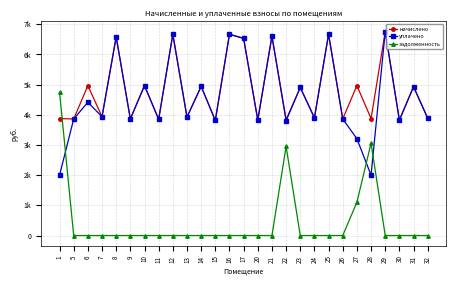

What are all the series names shown in the legend?

начислено, уплачено, задолженность